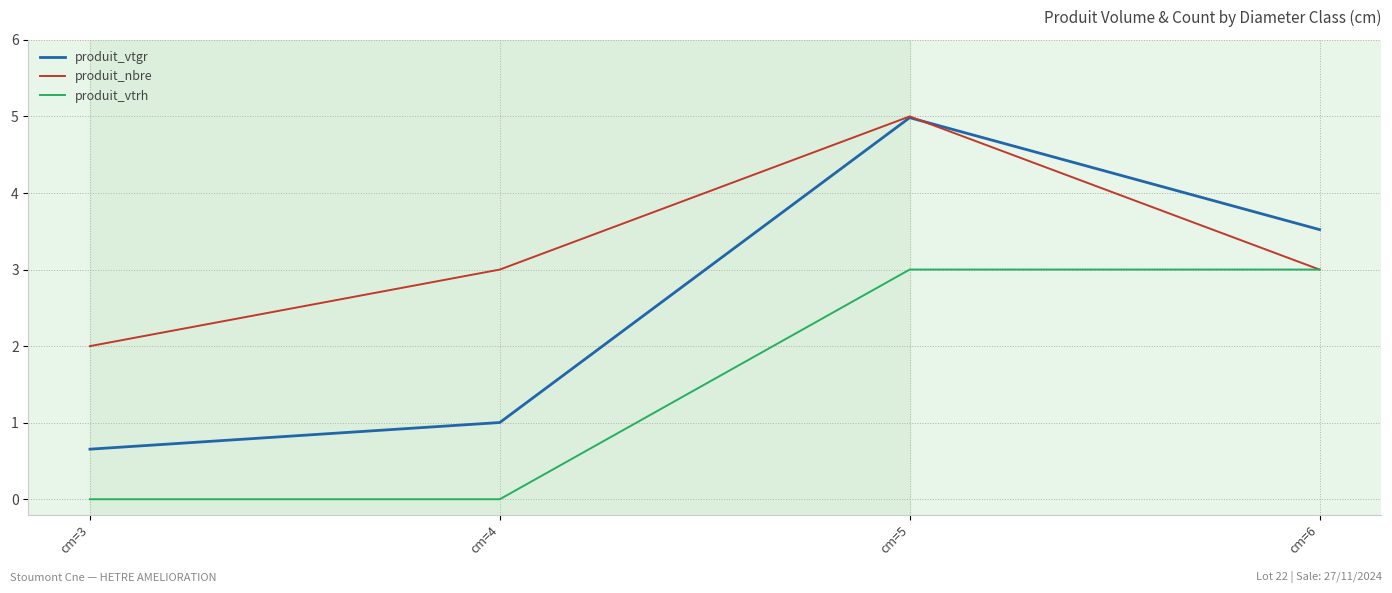

At how many categories does at least one series exceed 0?

4